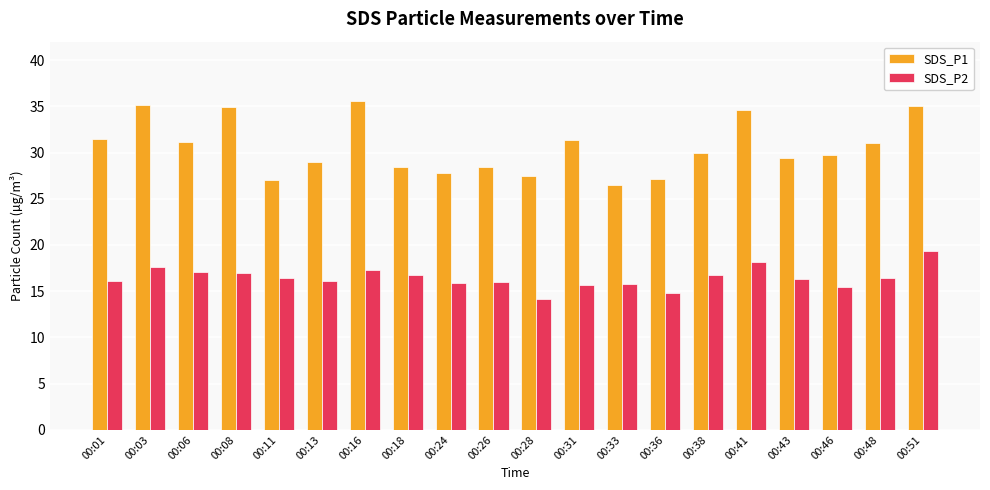

The SDS_P2 series shows 16.1 at 00:13. True or false?

True